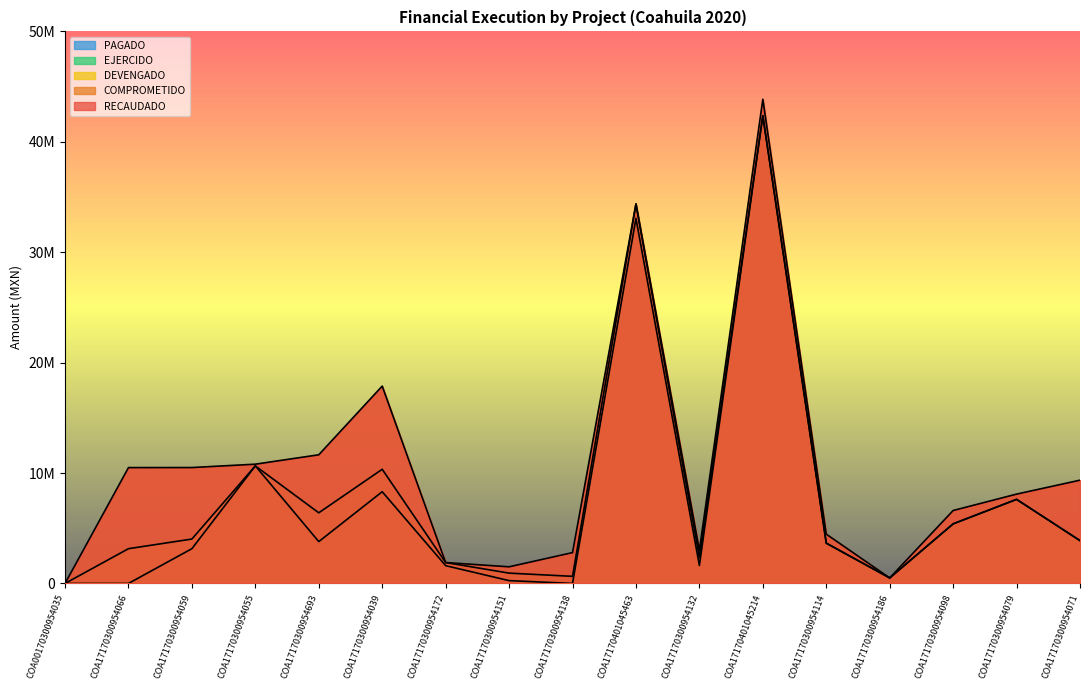

True or false: DEVENGADO and RECAUDADO cross at least once.

False